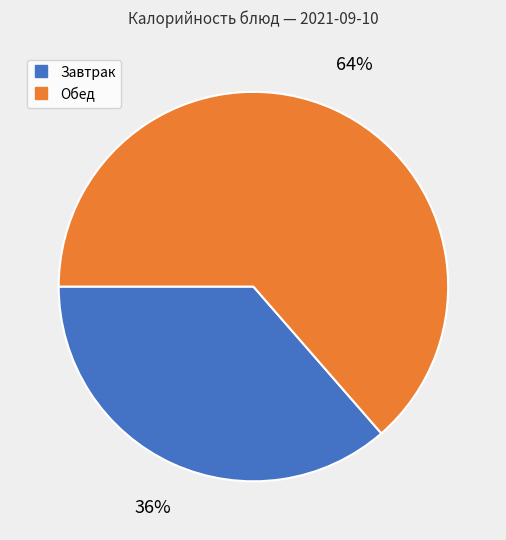

To the nearest percent, what is the average slice percentage?

50%